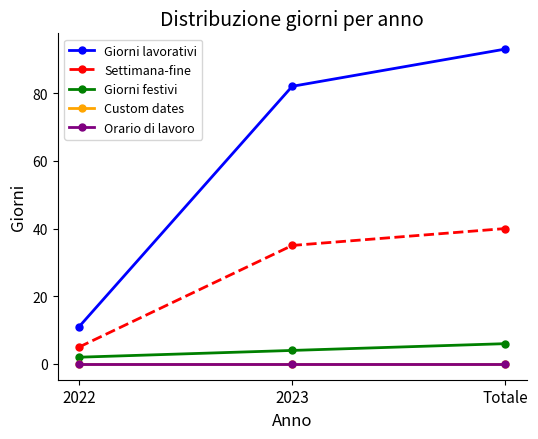

Is the value of Settimana-fine at Totale greater than the value of Giorni lavorativi at Totale?

No